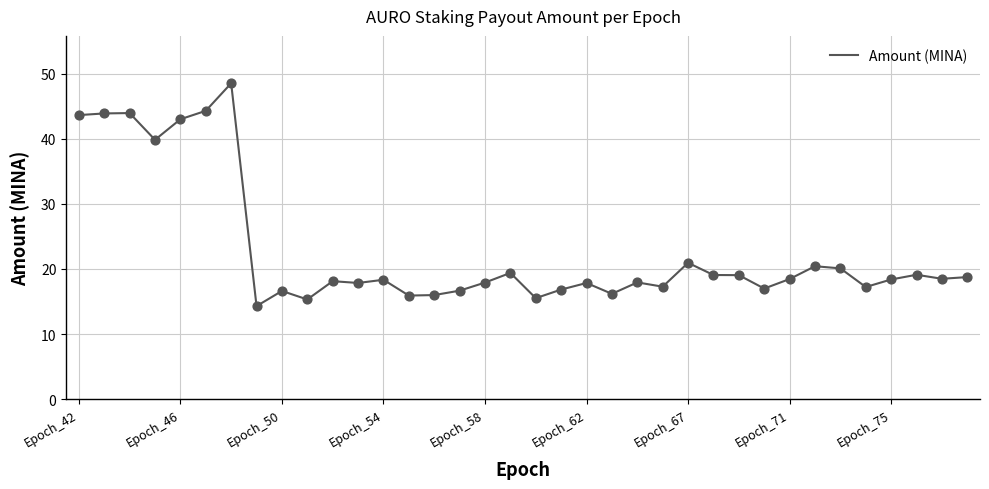

What is the minimum value shown in the chart?

14.3